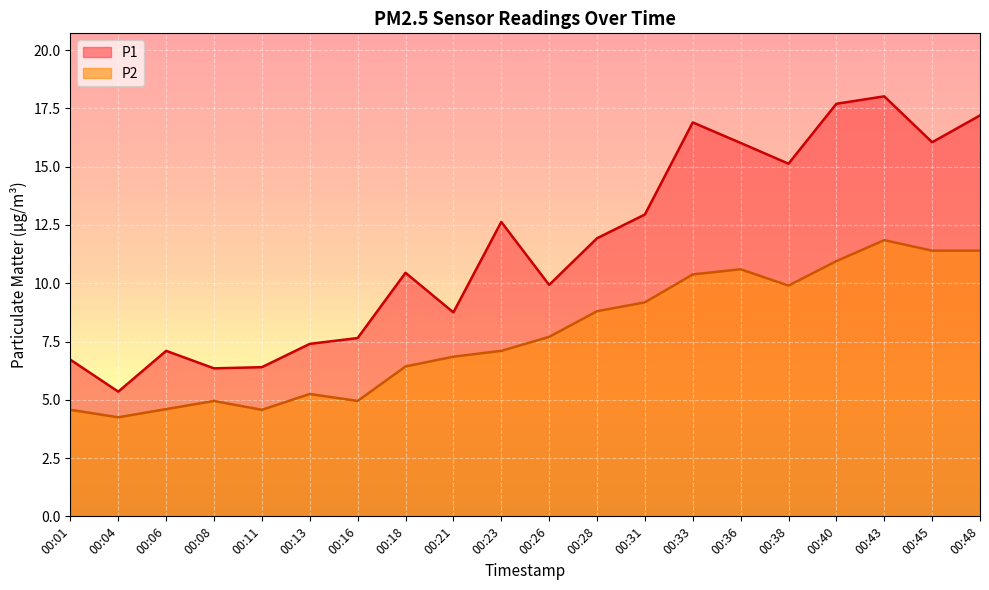

Reading left to right, transcribe all the data shown in this chart.

P1: 6.7	5.3	7.1	6.3	6.4	7.4	7.7	10.4	8.8	12.6	9.9	11.9	12.9	16.9	16.0	15.1	17.7	18.0	16.1	17.2
P2: 4.6	4.2	4.6	5.0	4.6	5.2	5.0	6.4	6.8	7.1	7.7	8.8	9.2	10.4	10.6	9.9	10.9	11.8	11.4	11.4